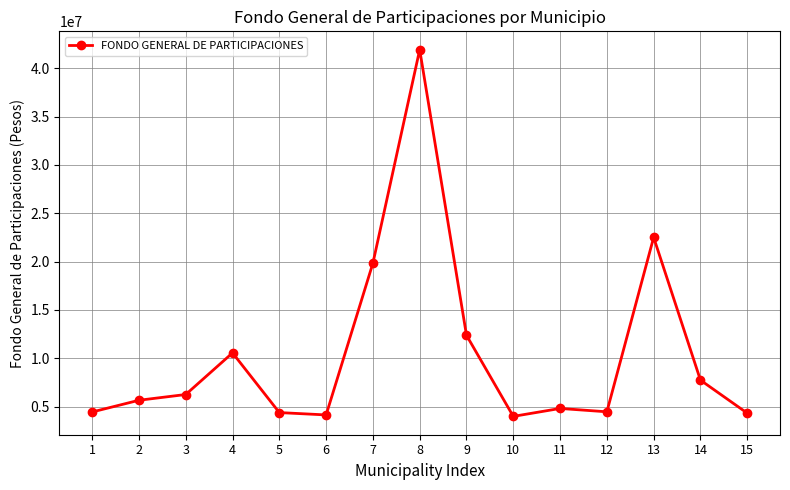

Approximately how many times larger is the value at 6 compared to 14?

0.5